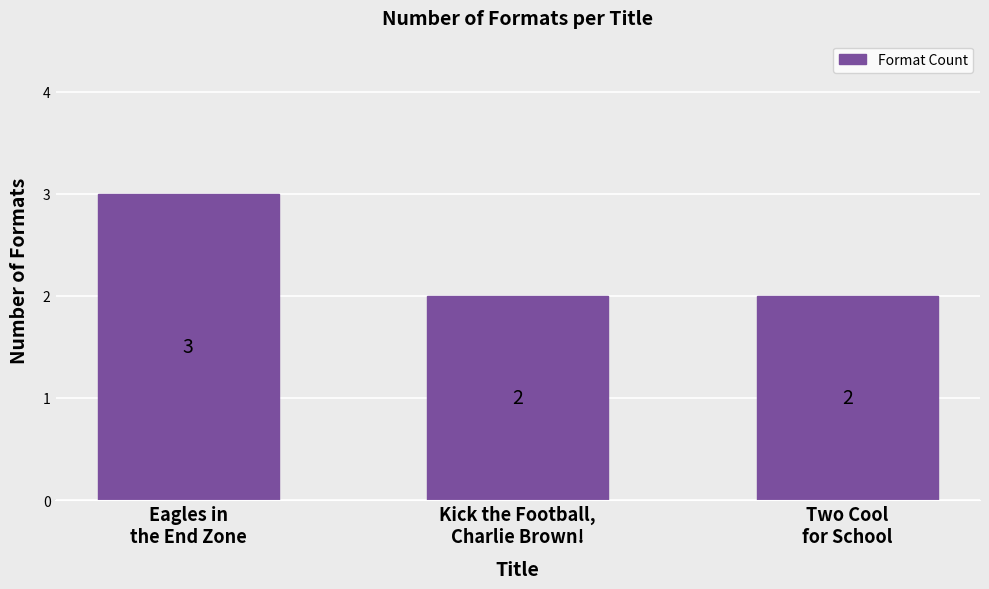

What position from the left is Two Cool
for School?

3